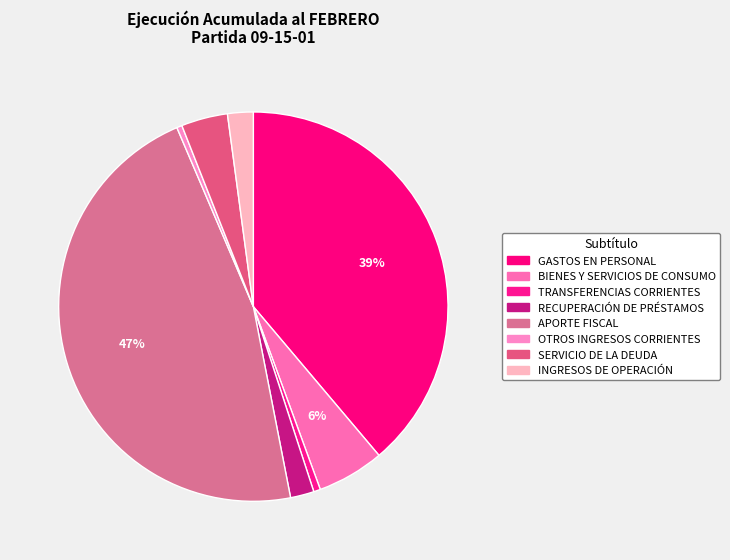

Is there any slice that represents more than half of the pie?

No